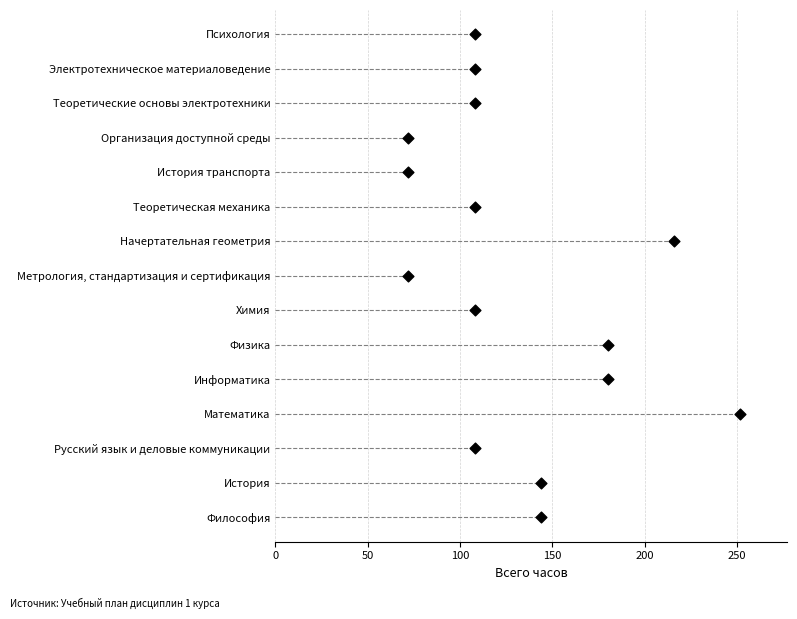

What is the change in value from 100 to 250?

+3